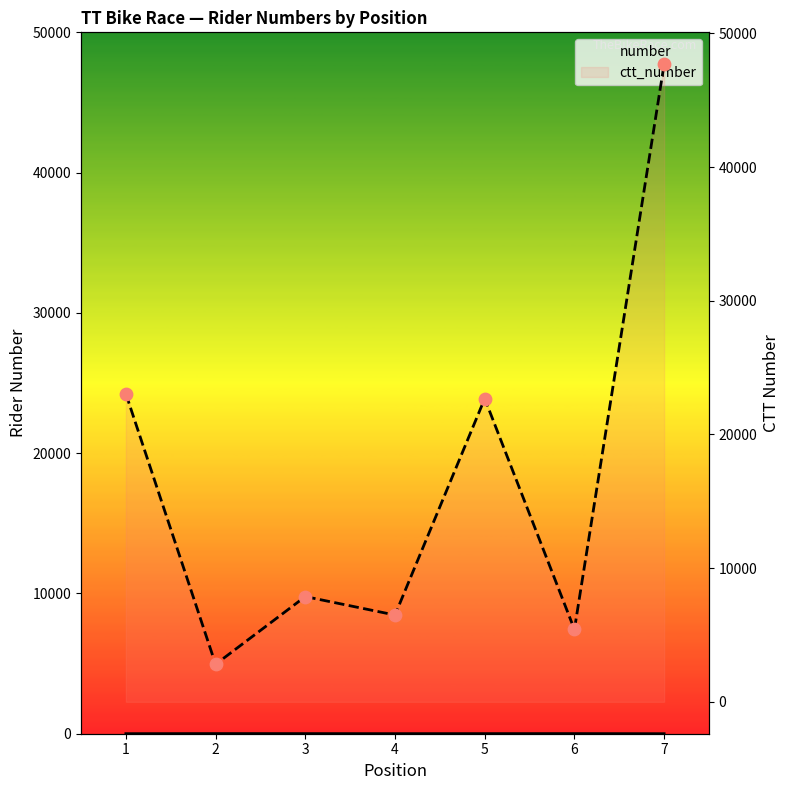

Which series reaches the minimum Y coordinate?

number